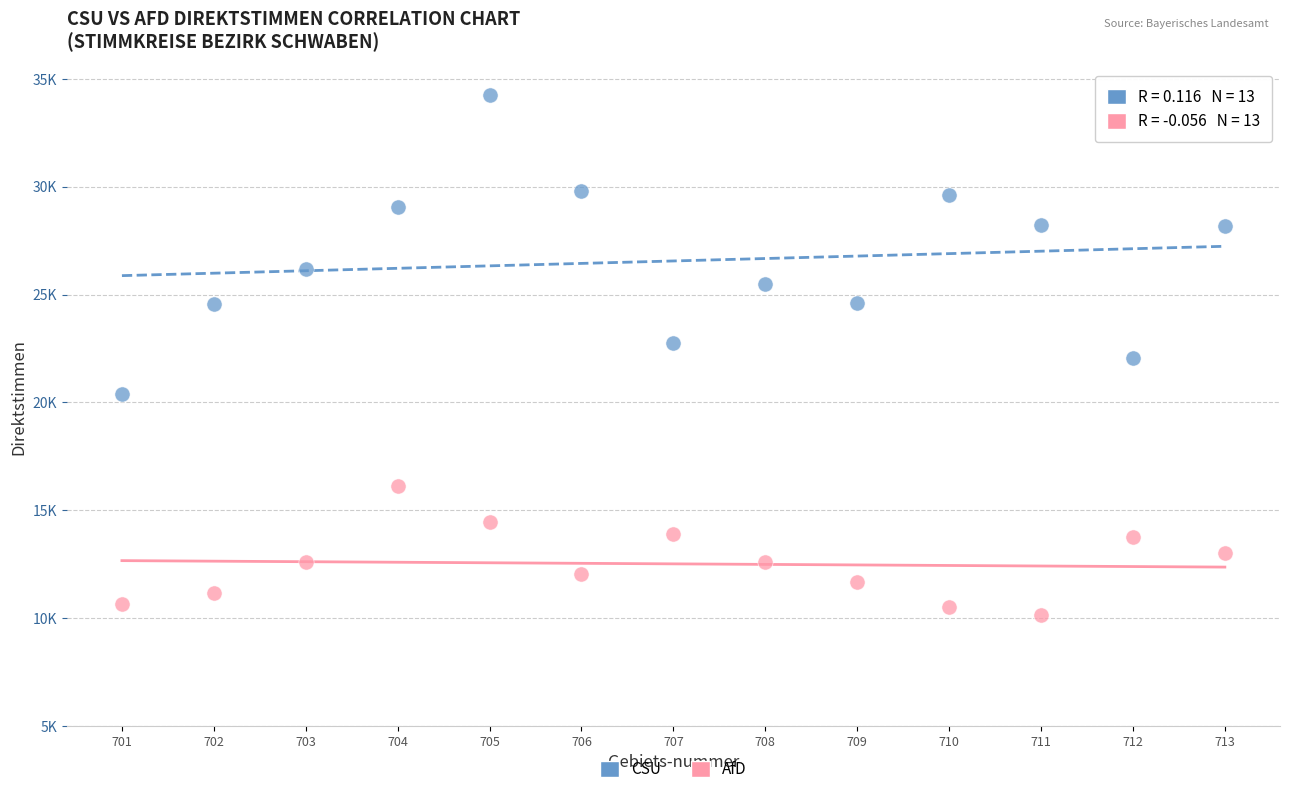

What are all the series names shown in the legend?

CSU, AfD